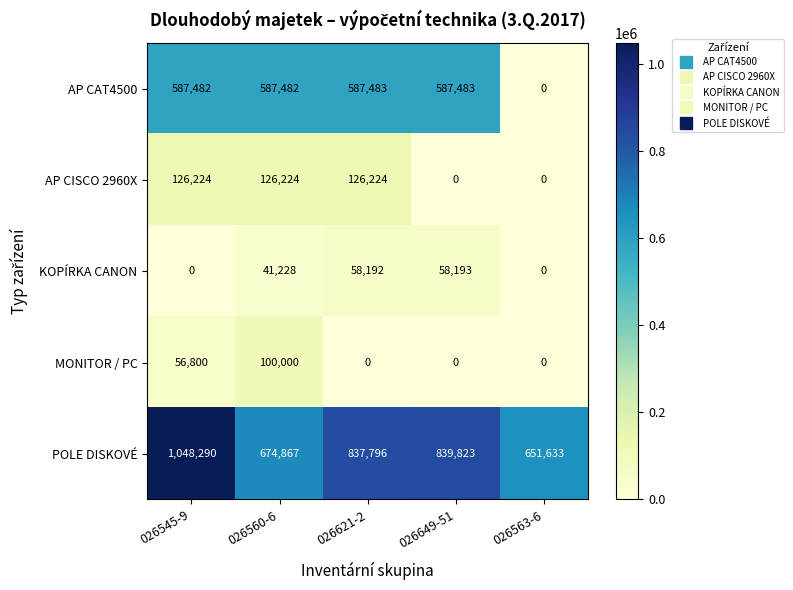

List the series in order of their peak value, highest first.

POLE DISKOVÉ, AP CAT4500, AP CISCO 2960X, MONITOR / PC, KOPÍRKA CANON